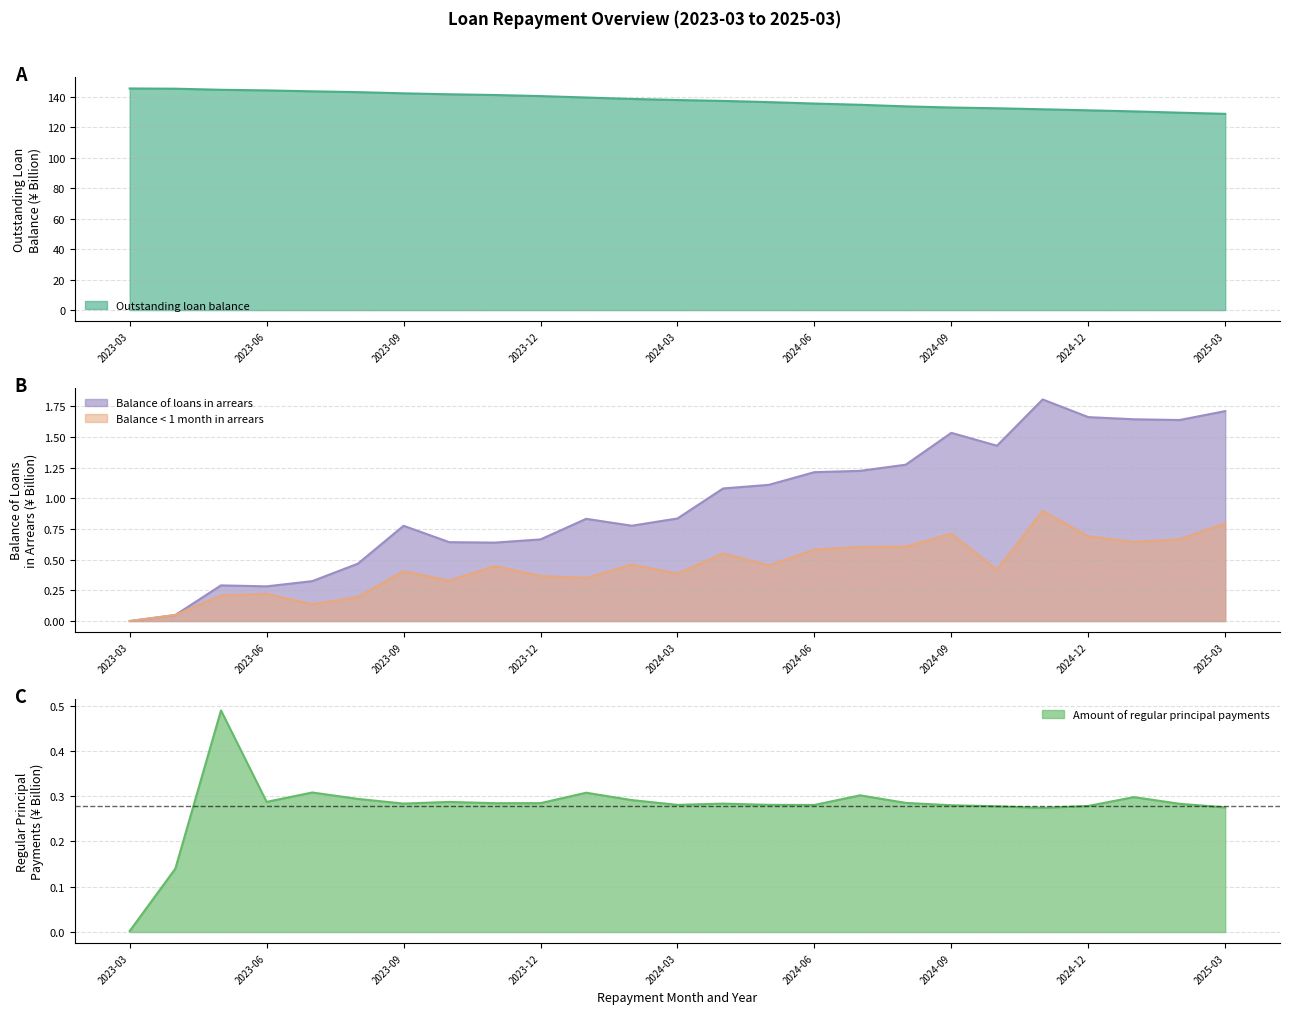

The Balance of loans in arrears series shows 1.1 at 2023-12. True or false?

False